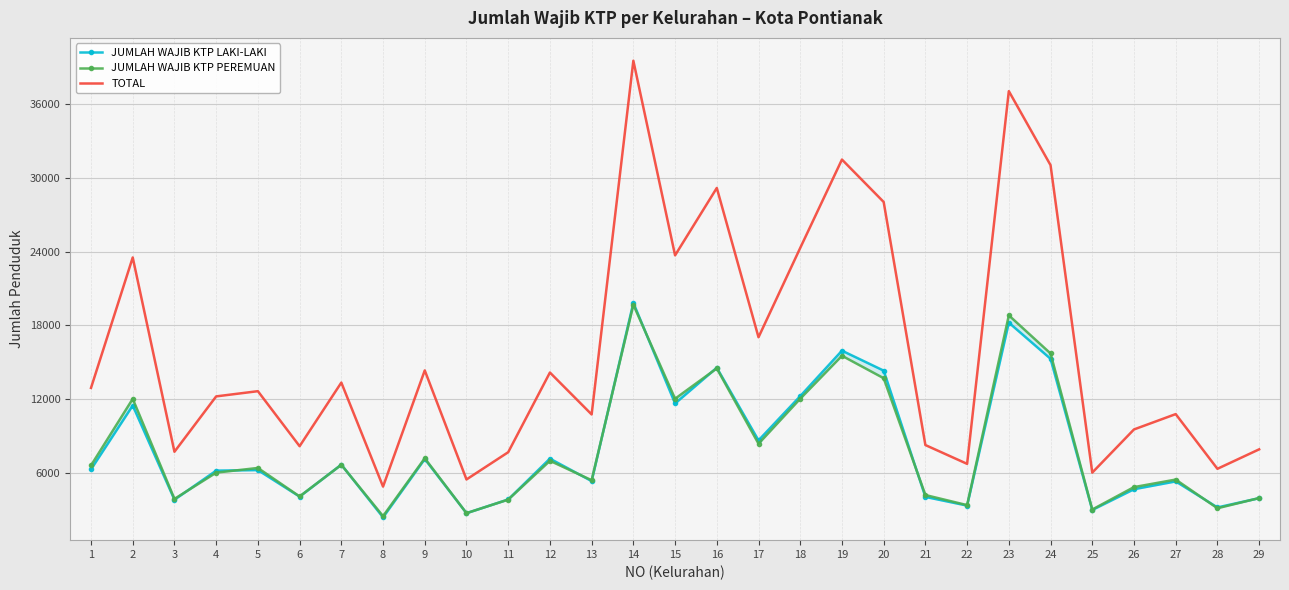

Which series has the largest total across all categories?

TOTAL